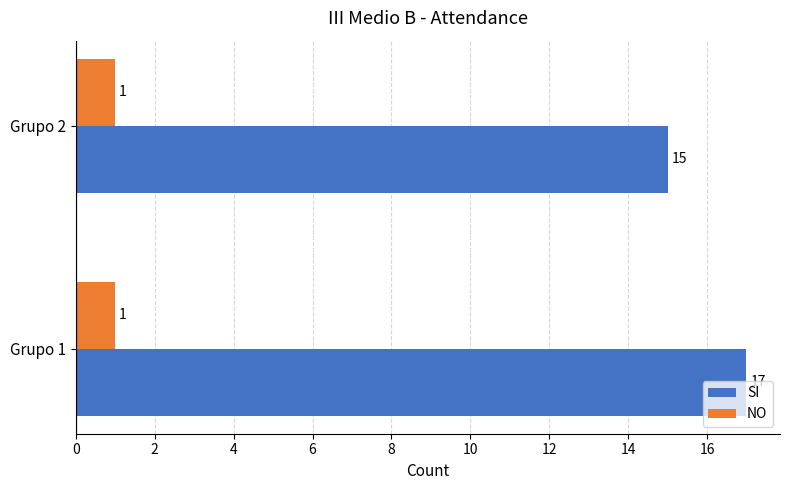

At how many categories does at least one series exceed 3?

2